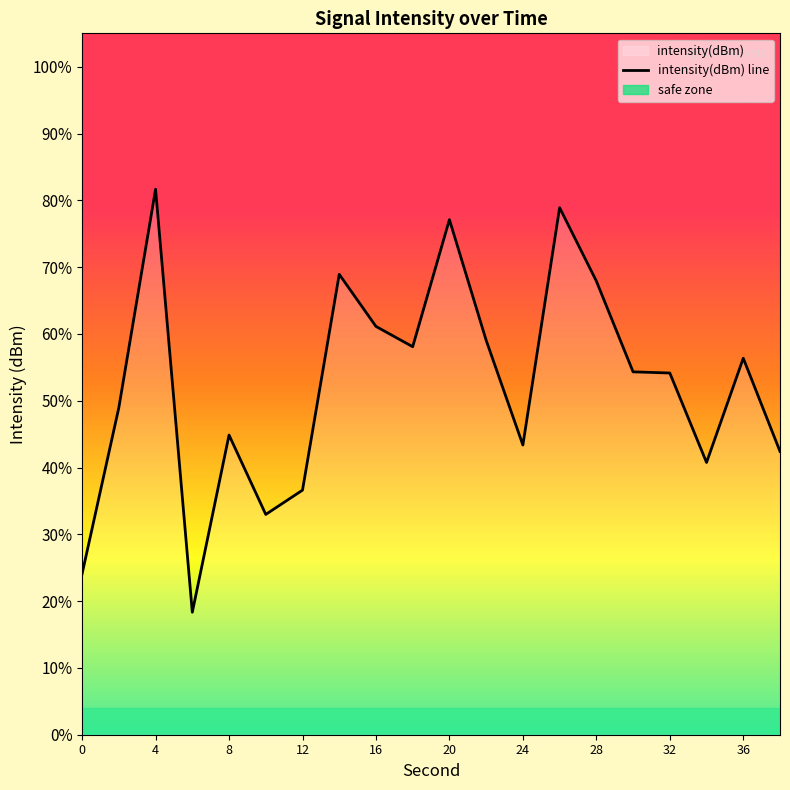

Reading left to right, transcribe all the data shown in this chart.

24.1	49.0	81.7	18.3	44.9	33.0	36.6	68.9	61.1	58.1	77.1	59.0	43.4	78.9	67.9	54.3	54.1	40.8	56.4	42.4